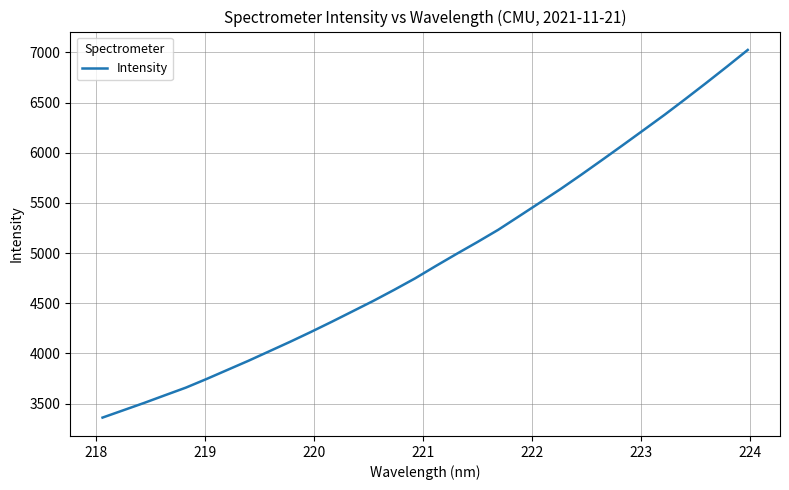

Reading right to left, what are all the values shown in this chart?

7024.4	6858.2	6695.2	6535.3	6378.1	6227.2	6076.8	5928.5	5781.6	5638.3	5501.9	5366.2	5231.4	5109.4	4991.3	4870.5	4746.7	4632.9	4522.9	4418.5	4314.4	4213.1	4114.9	4020.3	3925.8	3835.5	3745.2	3658.5	3582.7	3506.2	3433.0	3359.8